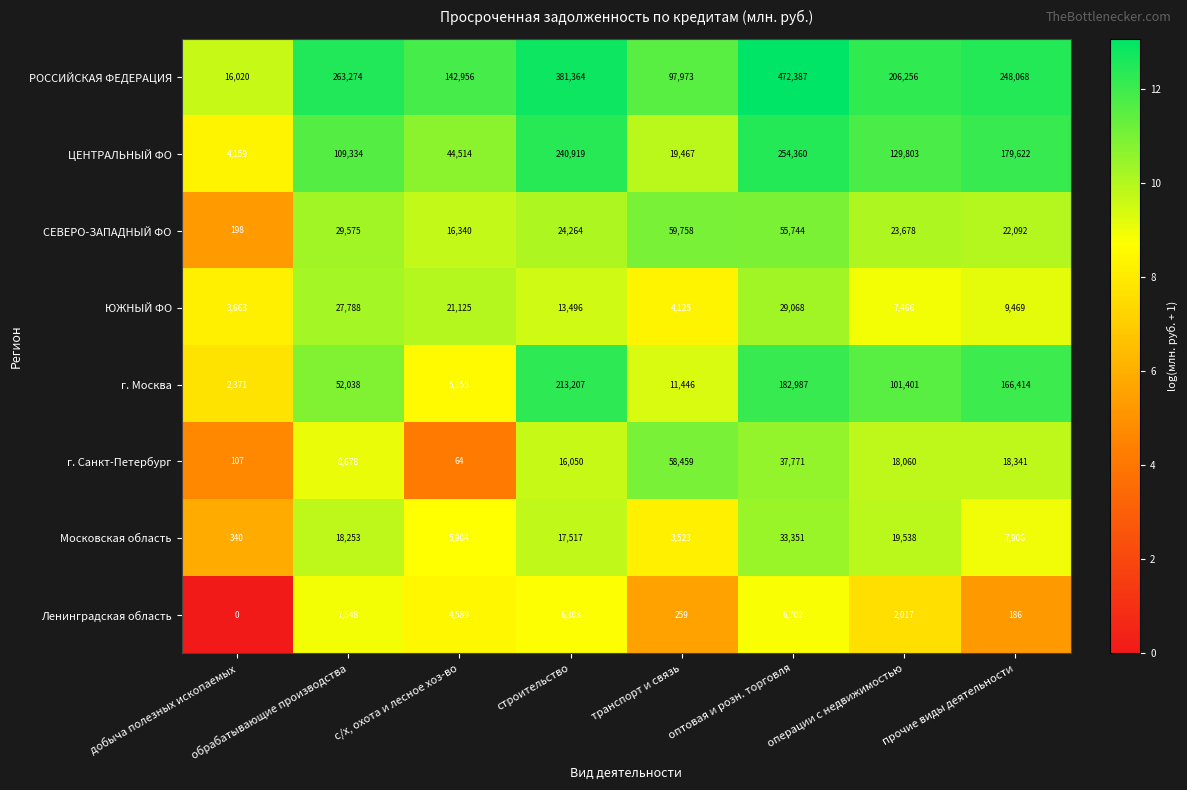

What is the difference between the maximum and second lowest values in the ЦЕНТРАЛЬНЫЙ ФО series?

234893